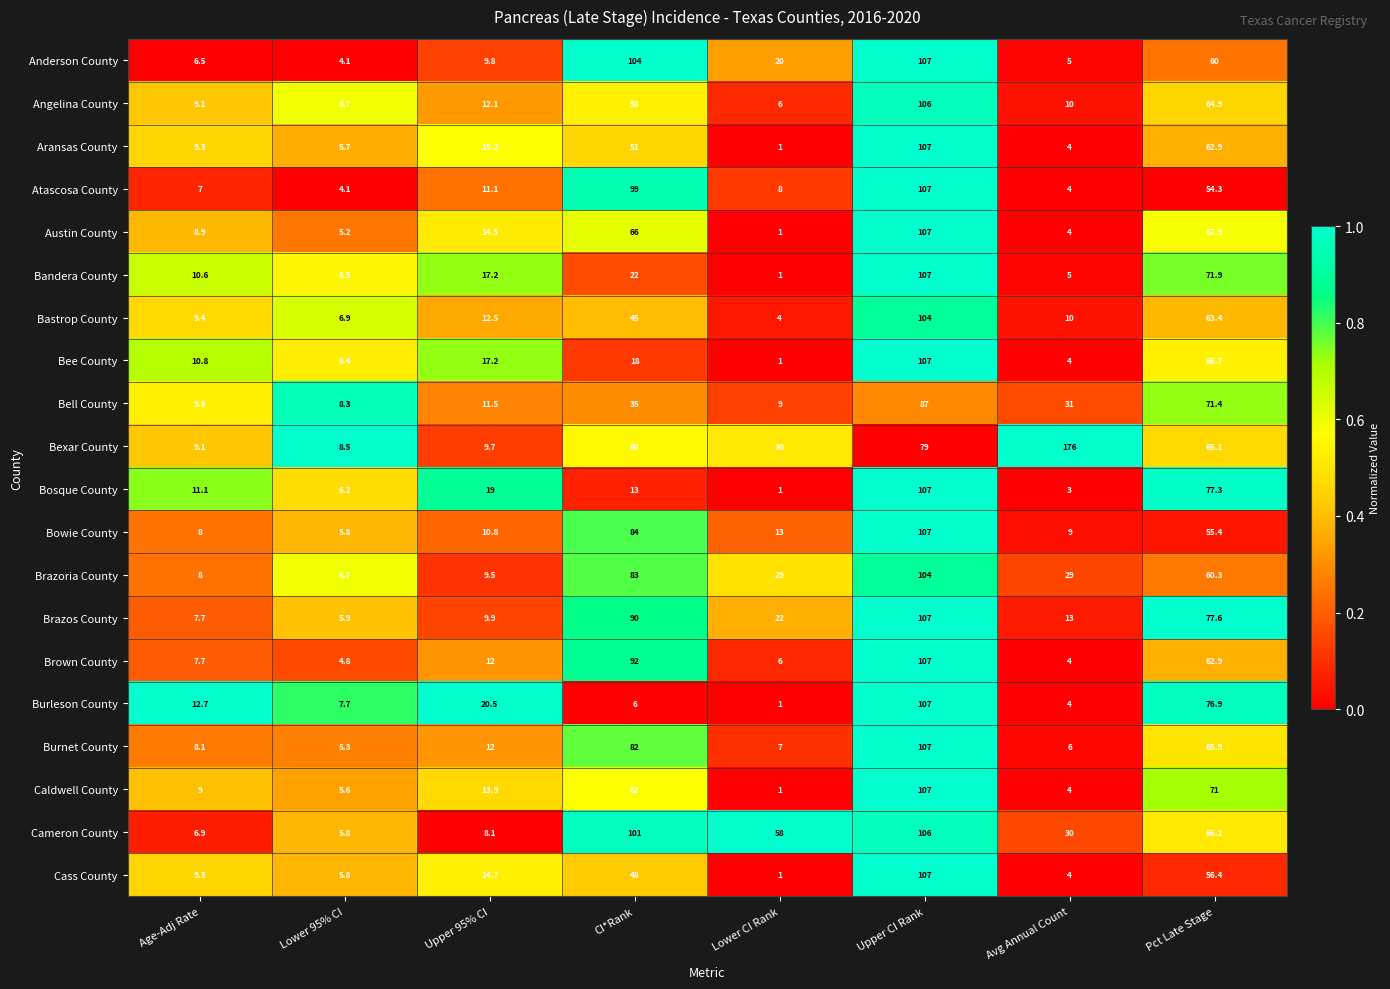

Is the value of Cameron County at Lower 95% CI greater than the value of Caldwell County at Lower 95% CI?

Yes